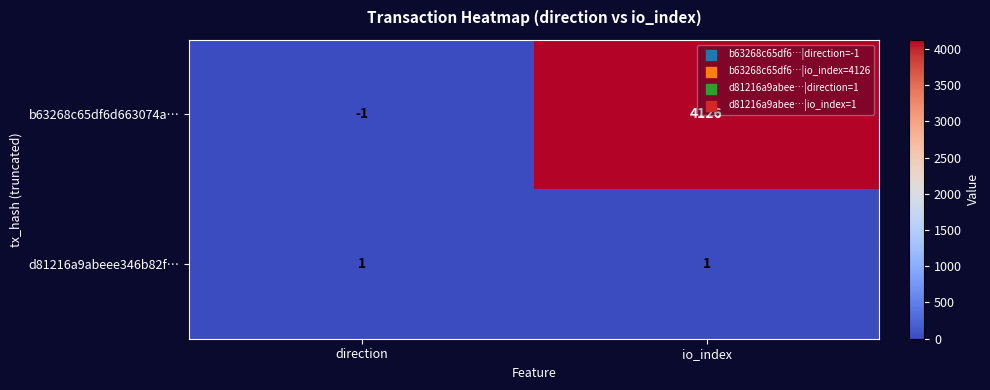

Where is b63268c65df6d663074a… nearest to the value 2062?

direction